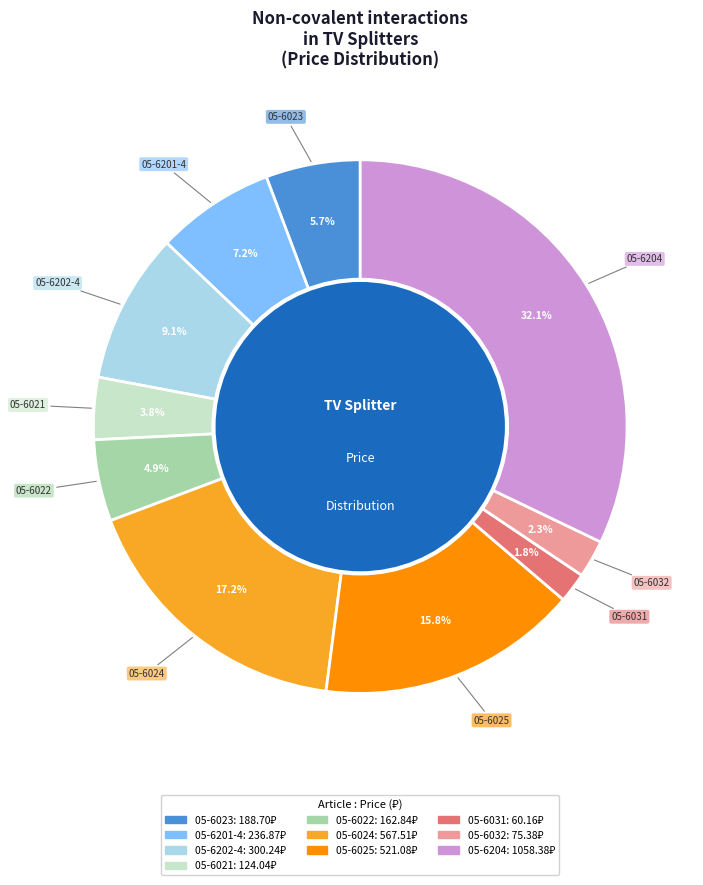

Which has a higher value, 05-6022 or 05-6025?

05-6025